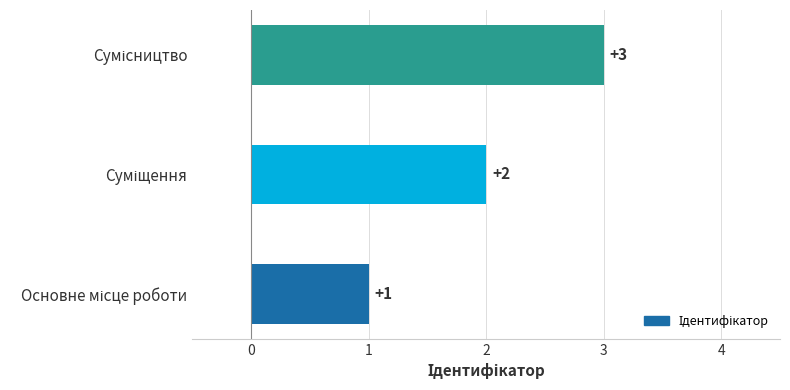

What is the maximum value shown in the chart?

3